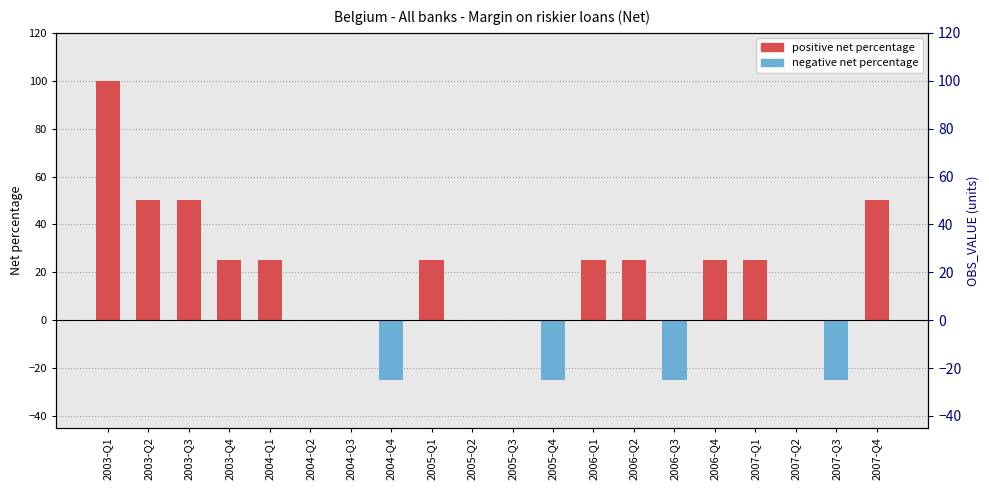

Are the bars horizontal?

No